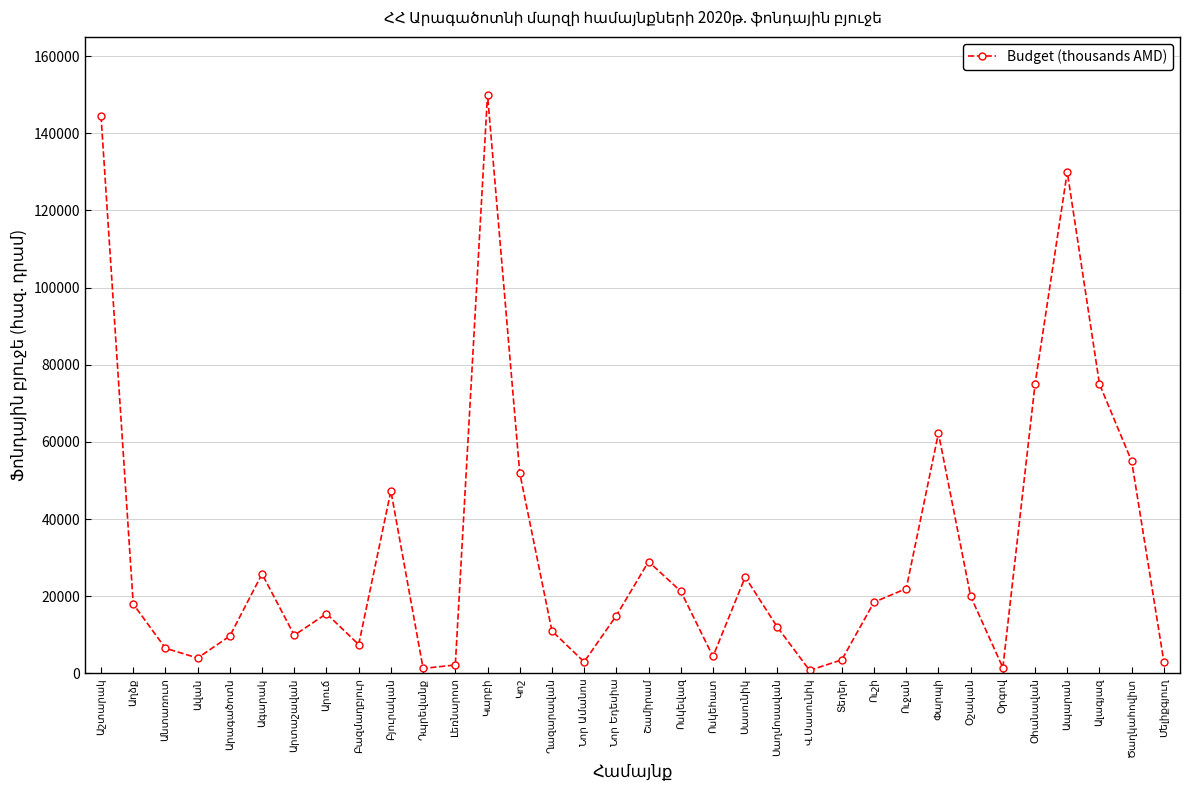

What is the maximum value shown in the chart?

150000.0